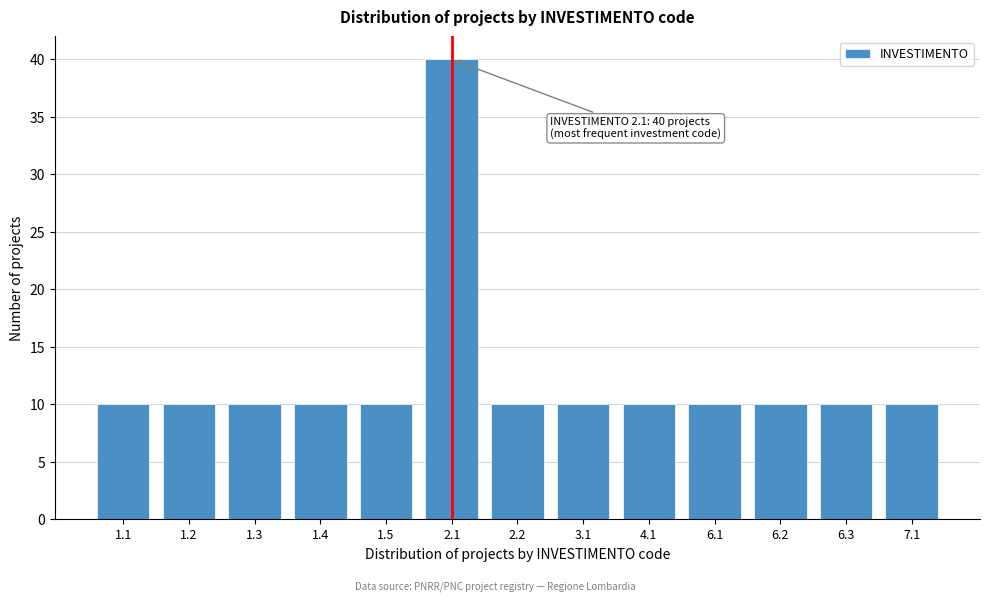

Reading right to left, list all the values displayed in this chart.

10	10	10	10	10	10	10	40	10	10	10	10	10